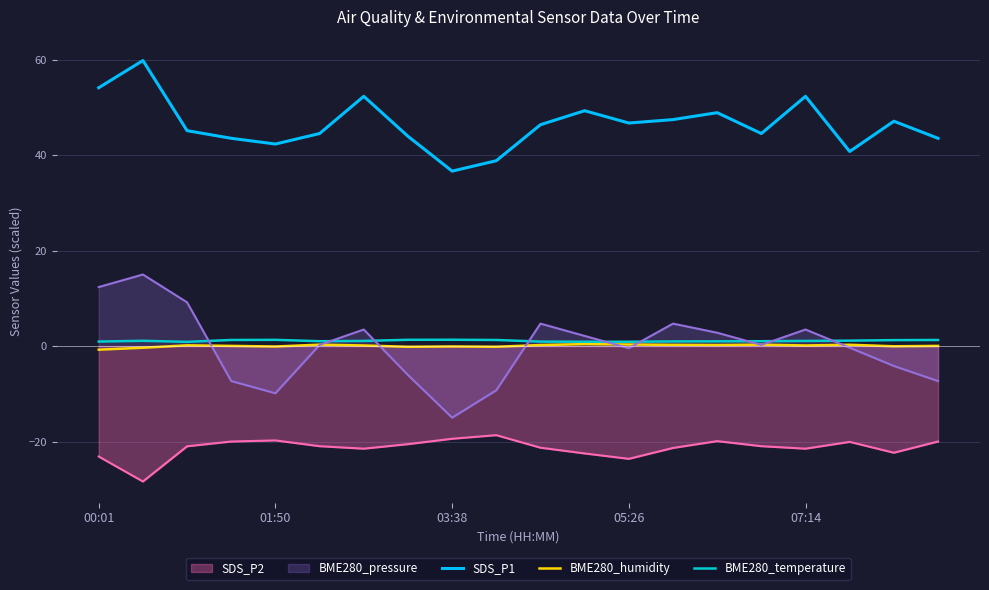

True or false: SDS_P2 and SDS_P1 intersect in this chart.

False